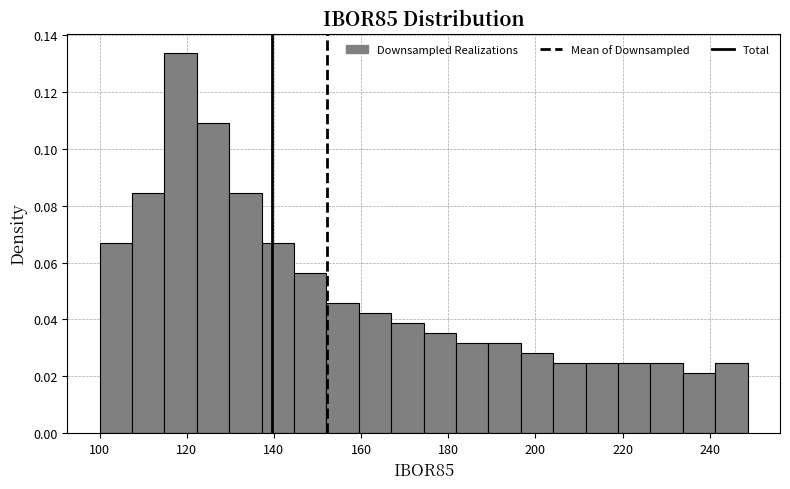

Around what value on the x-axis is the tallest bar? Give the approximate position of its centre, as read against the axis.

118